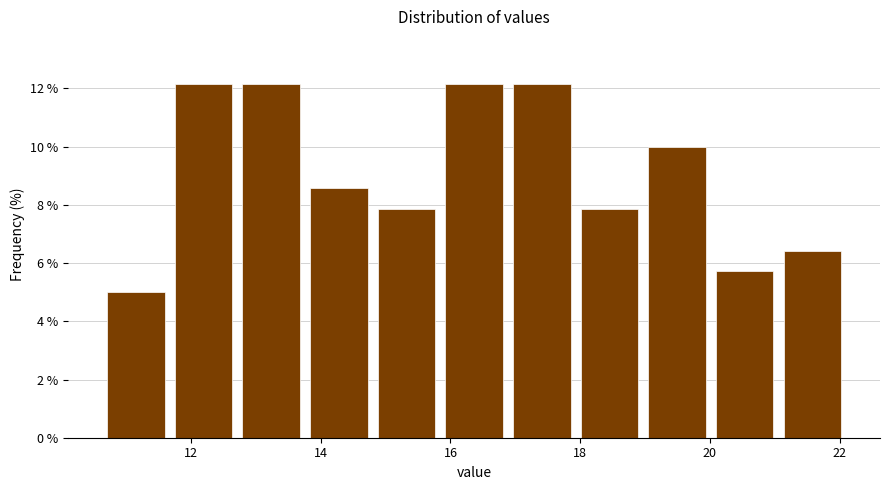

Reading left to right, list every bar in this chart as the range it spans on the x-axis followed by its height. Neither the bar edges nor the heights are printed on the chart, so give them approximately, as read against the axes.

10.6 to 11.6: 5.0
11.6 to 12.8: 12.2
12.8 to 13.8: 12.2
13.8 to 14.8: 8.6
14.8 to 15.8: 7.8
15.8 to 16.8: 12.2
16.8 to 18.0: 12.2
18.0 to 19.0: 7.8
19.0 to 20.0: 10.0
20.0 to 21.0: 5.8
21.0 to 22.2: 6.4